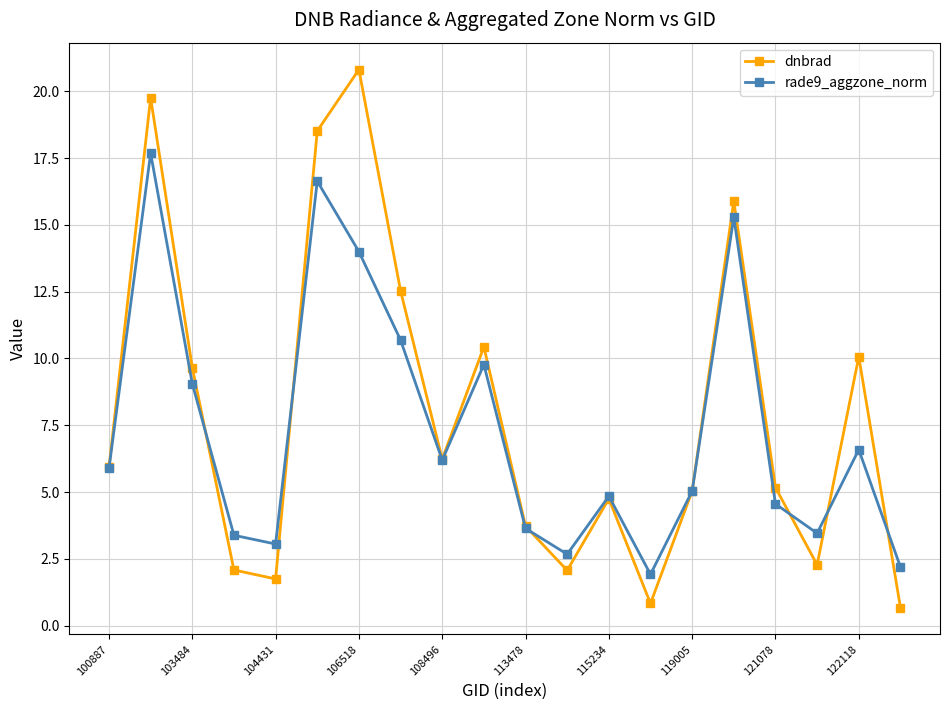

Rank the series by their maximum value, from lowest to highest.

rade9_aggzone_norm, dnbrad